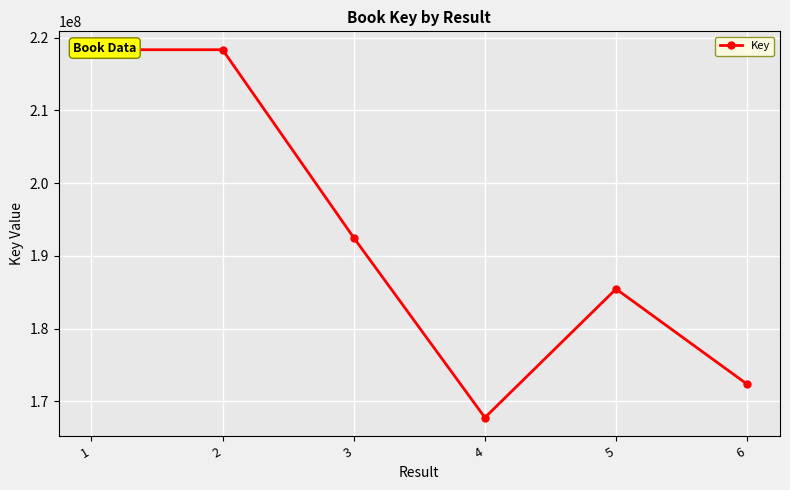

What is the maximum value shown in the chart?

218355536